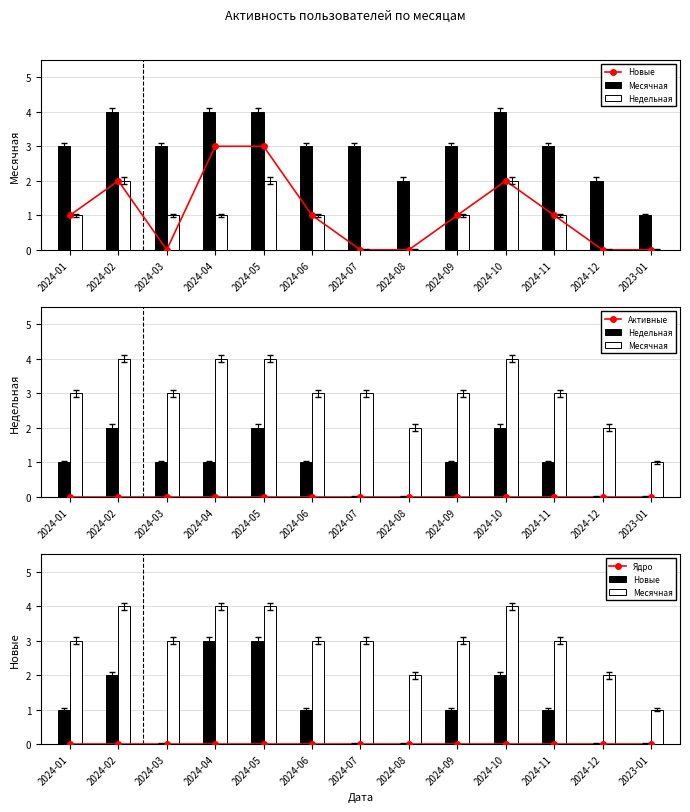

Does the chart contain stacked bars?

No